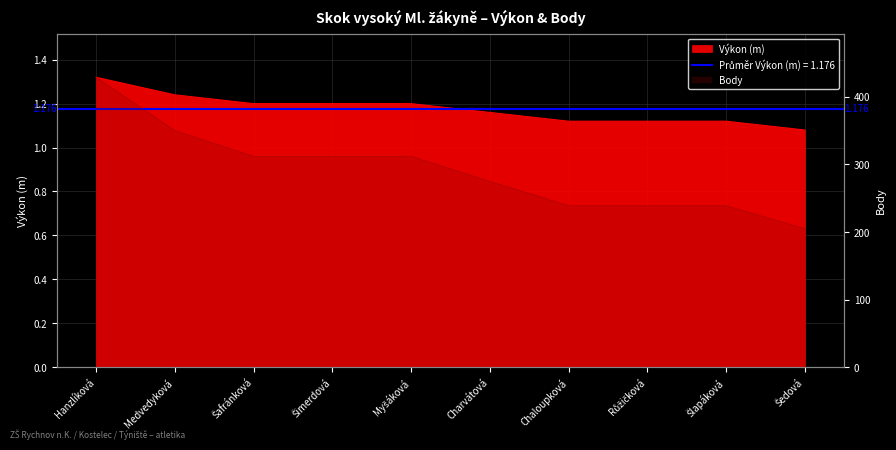

What is the value of the Body point at the 3rd from the left?

312.0